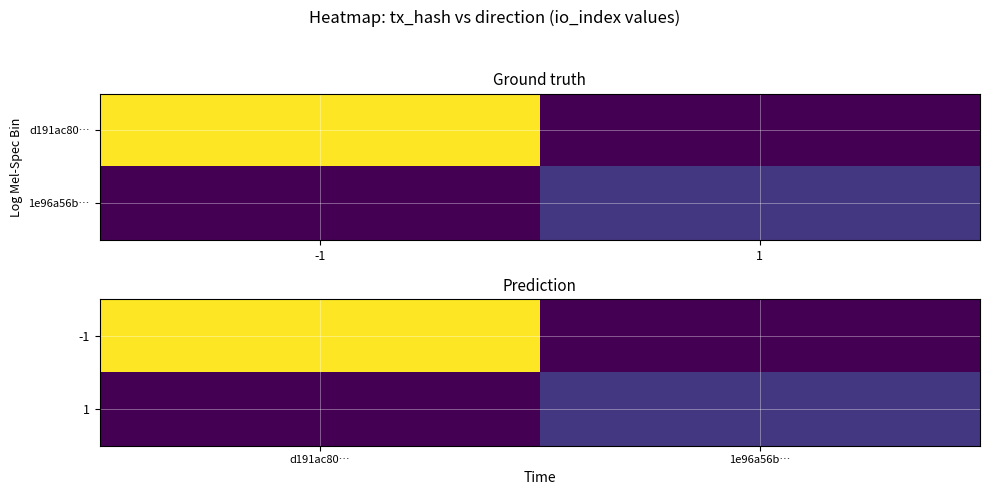

List the series in order of their peak value, lowest first.

1, -1